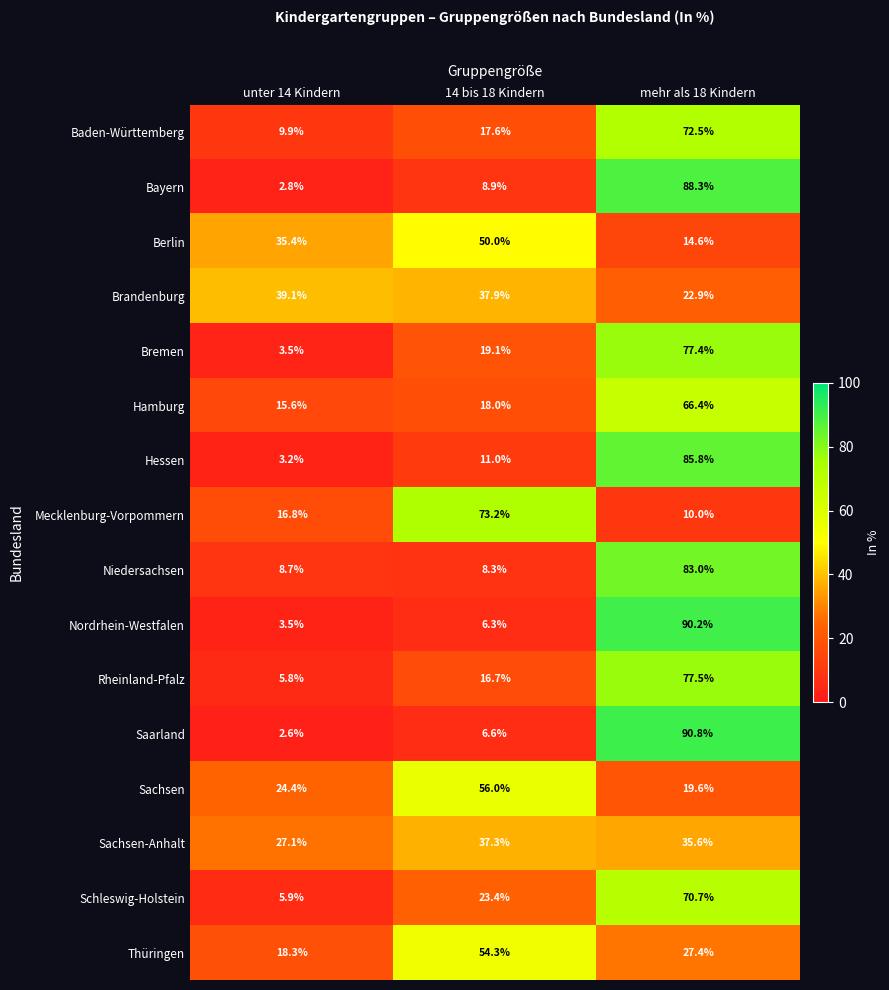

Which category has the highest value across all series?

mehr als 18 Kindern